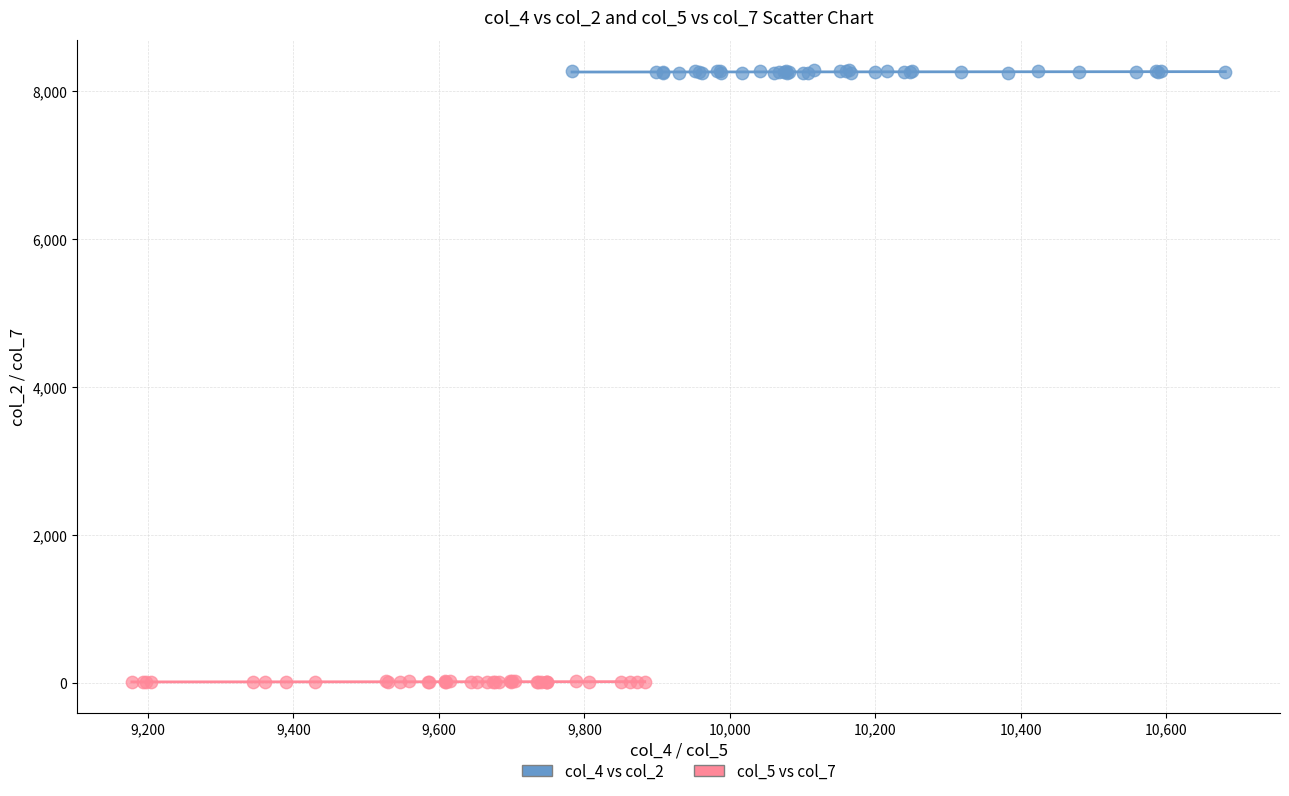

Which series reaches the maximum Y coordinate?

col_4 vs col_2